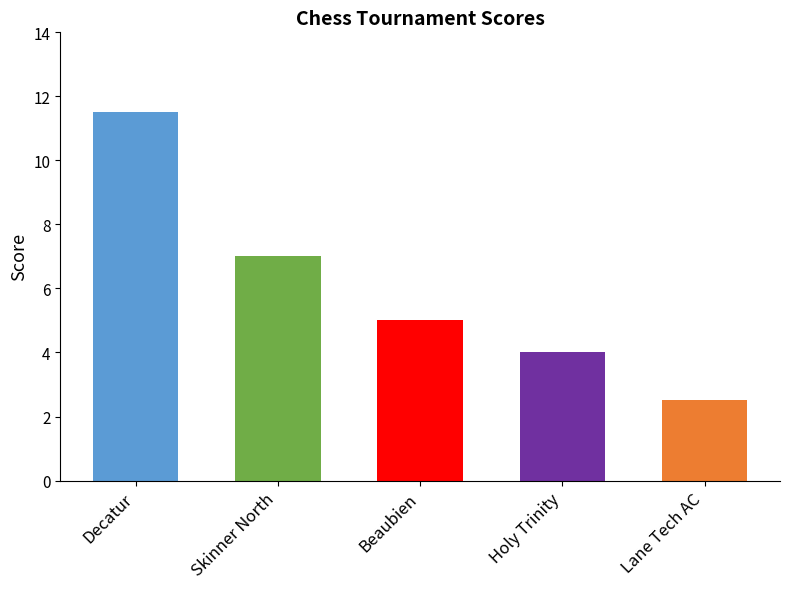

Approximately how many times larger is the value at Skinner North compared to Beaubien?

1.4